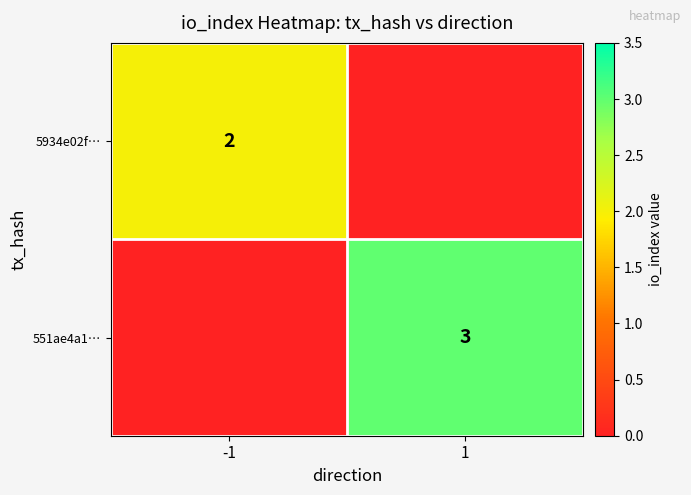

The 551ae4a1… series shows 3 at 1. True or false?

True